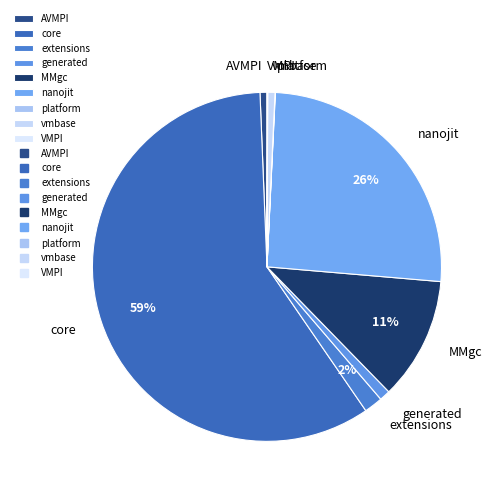

Which has a higher value, nanojit or MMgc?

nanojit